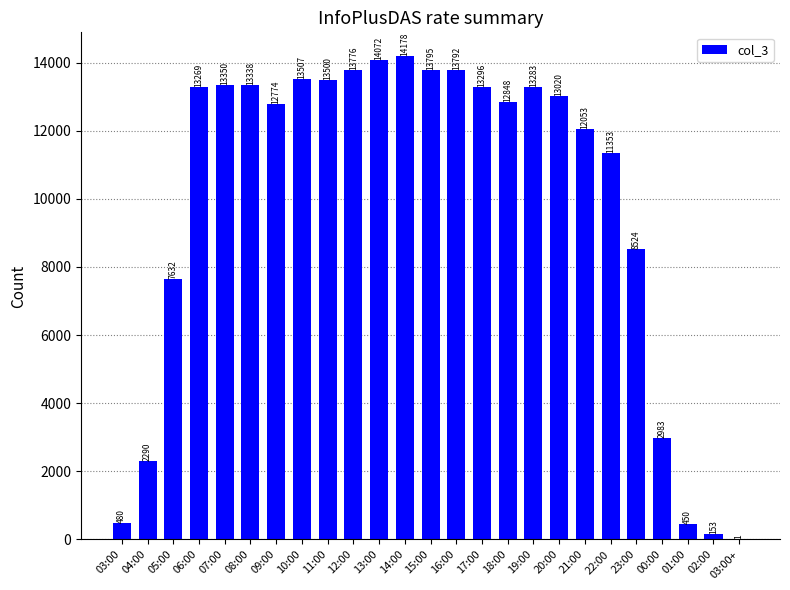

Reading left to right, list all the values displayed in this chart.

480	2290	7632	13269	13350	13338	12774	13507	13500	13776	14072	14178	13795	13792	13296	12848	13283	13020	12053	11353	8524	2983	450	153	1